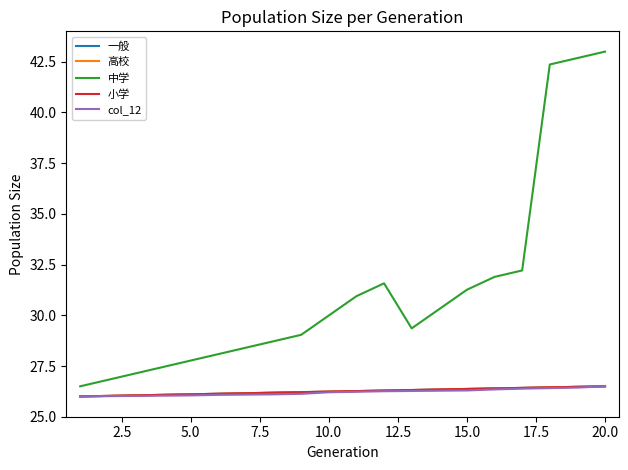

Does the chart display data point markers on the line(s)?

No